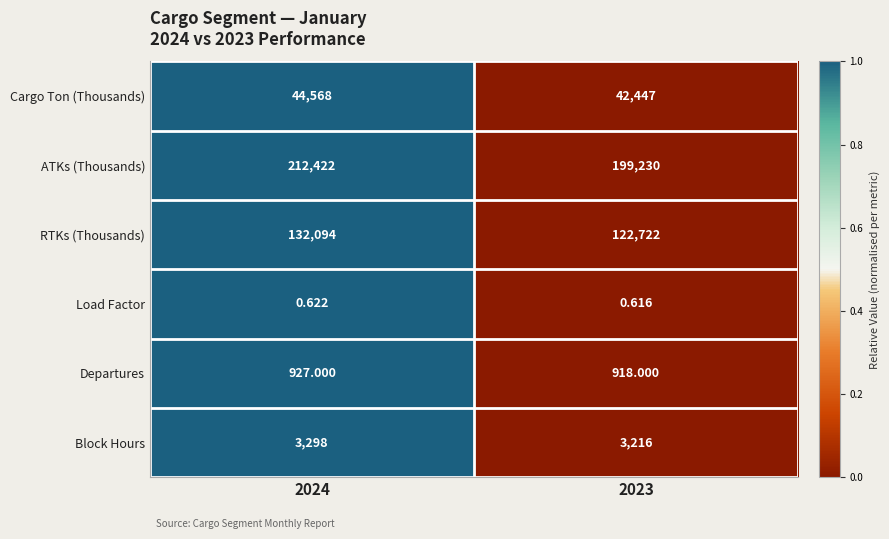

Which series has the largest total across all categories?

ATKs (Thousands)